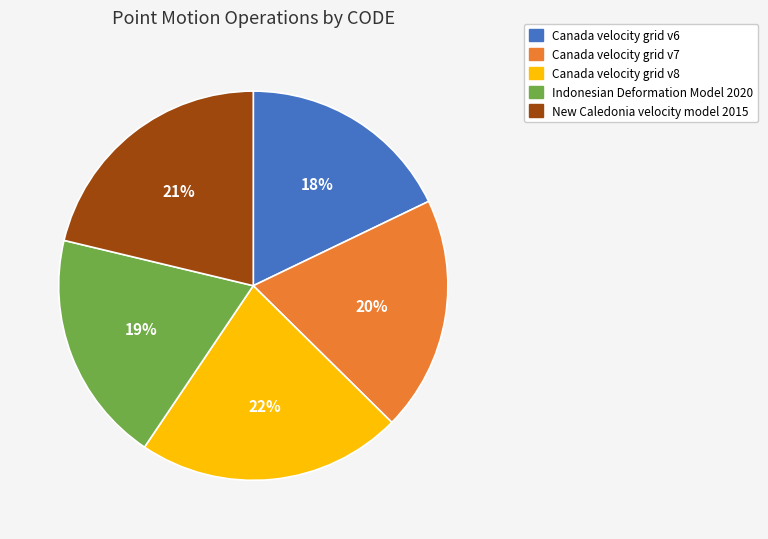

To the nearest percent, what portion does Canada velocity grid v6 represent?

18%